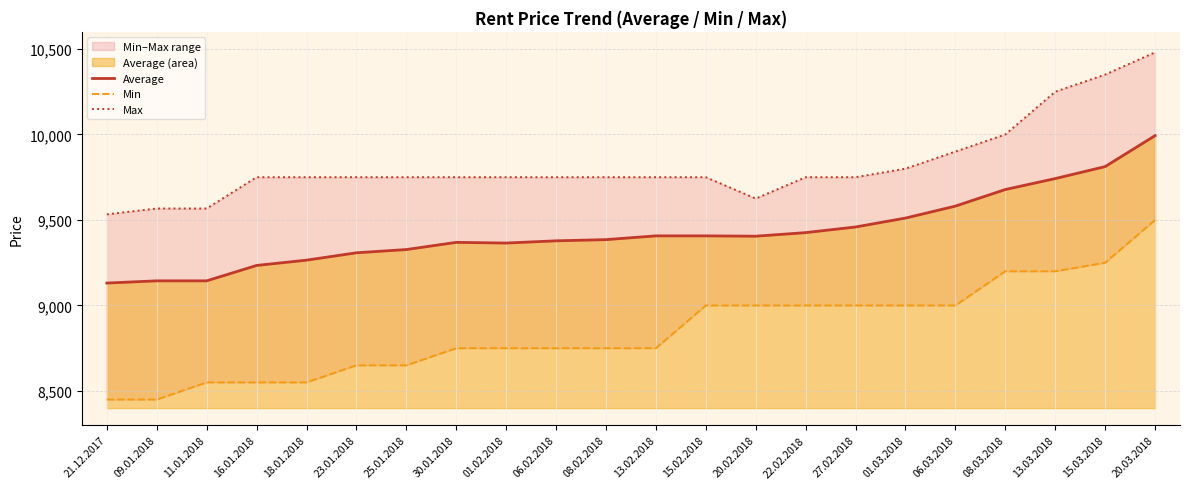

Rank the categories by Average value from highest to lowest.

20.03.2018, 15.03.2018, 13.03.2018, 08.03.2018, 06.03.2018, 01.03.2018, 27.02.2018, 22.02.2018, 13.02.2018, 15.02.2018, 20.02.2018, 08.02.2018, 06.02.2018, 30.01.2018, 01.02.2018, 25.01.2018, 23.01.2018, 18.01.2018, 16.01.2018, 09.01.2018, 11.01.2018, 21.12.2017